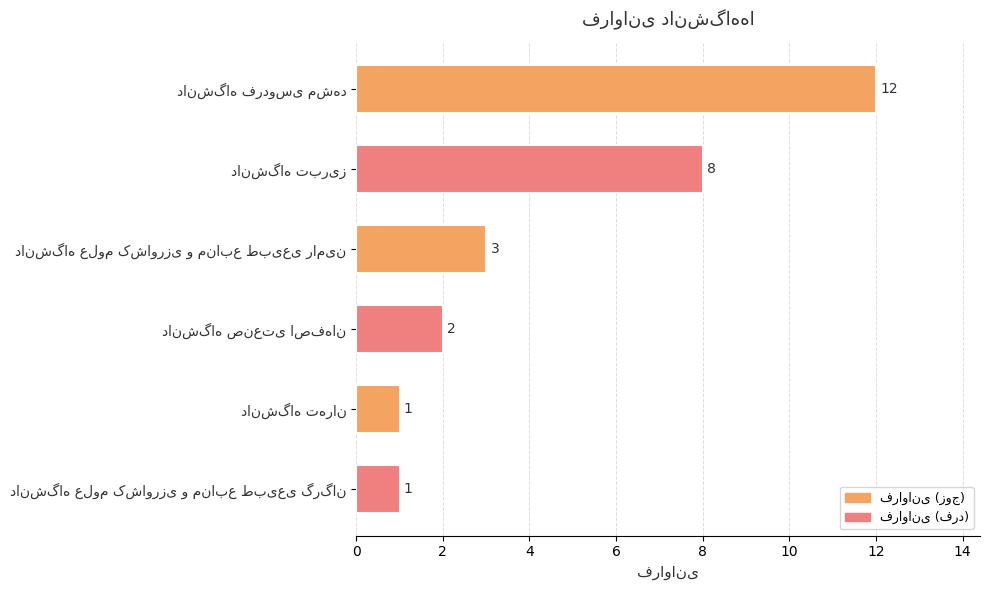

What is the difference between the maximum and second lowest values?

11